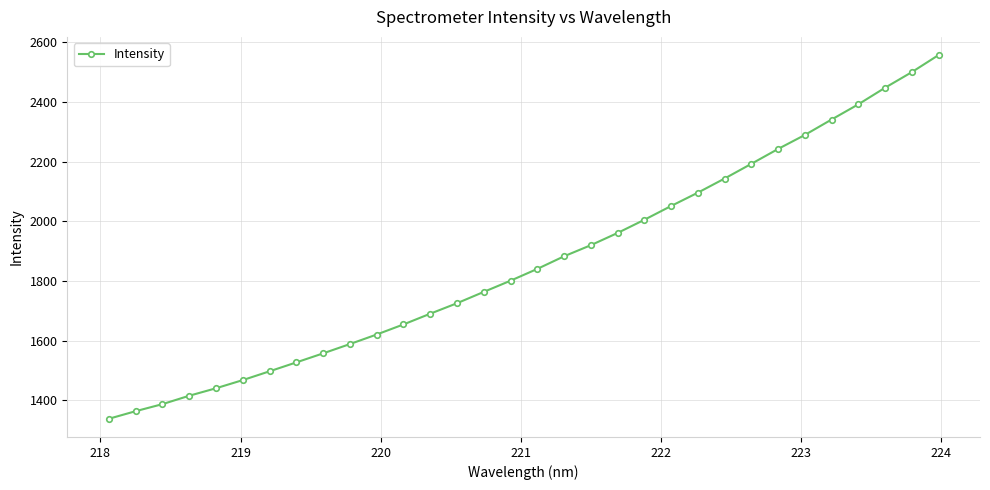

True or false: there are more than 2 points higher than both neighbors.

False